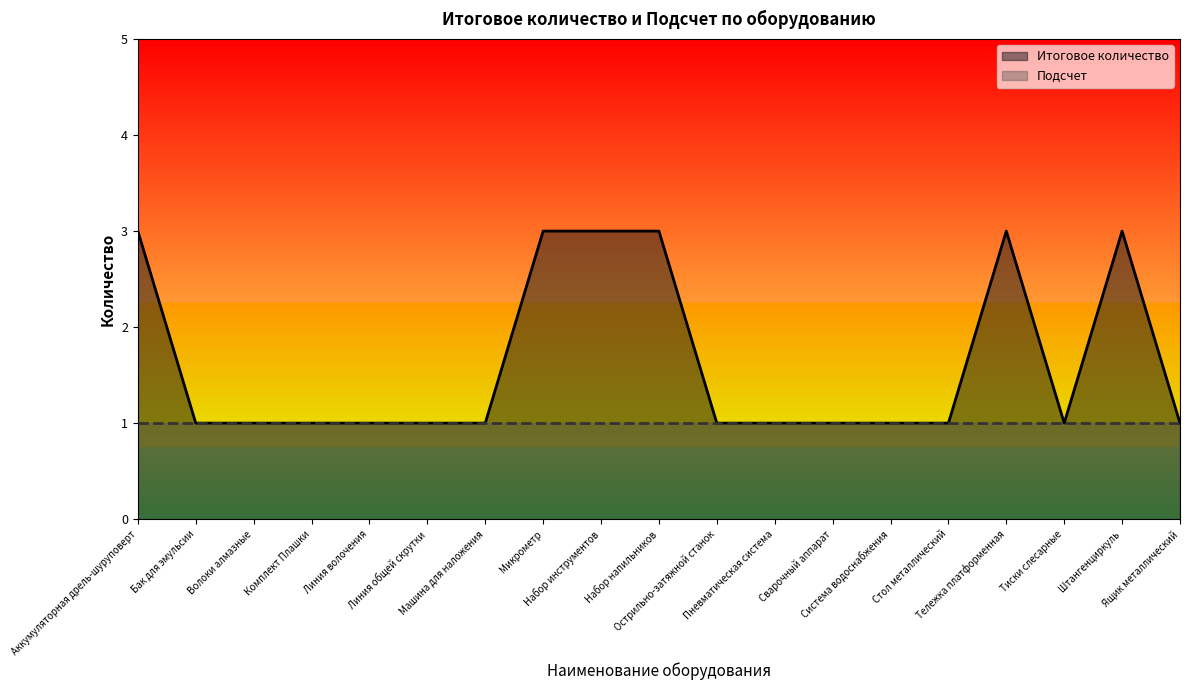

The chart shows a value of 3 at Аккумуляторная дрель-шуруповерт. True or false?

True